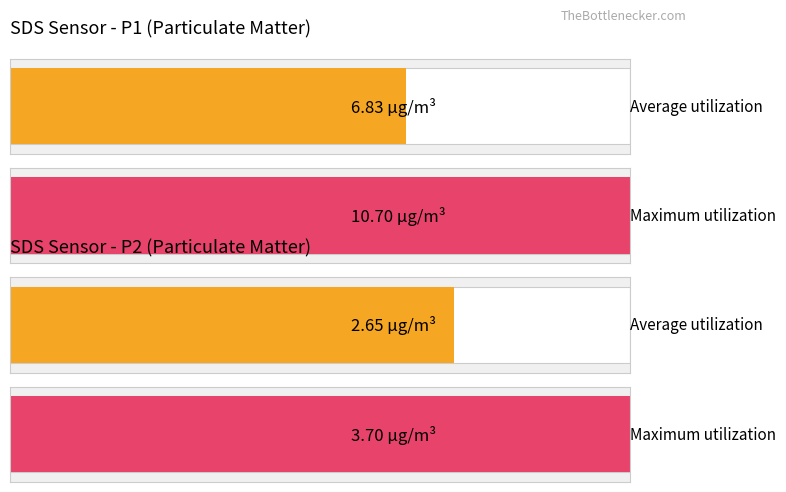

The value of Avg SDS_P1 at 00:29 is 0.8. True or false?

False